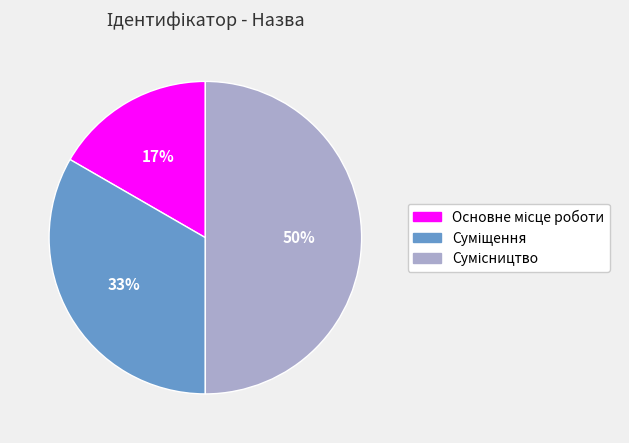

To the nearest percent, what is the difference between the largest and smallest slice percentages?

33%